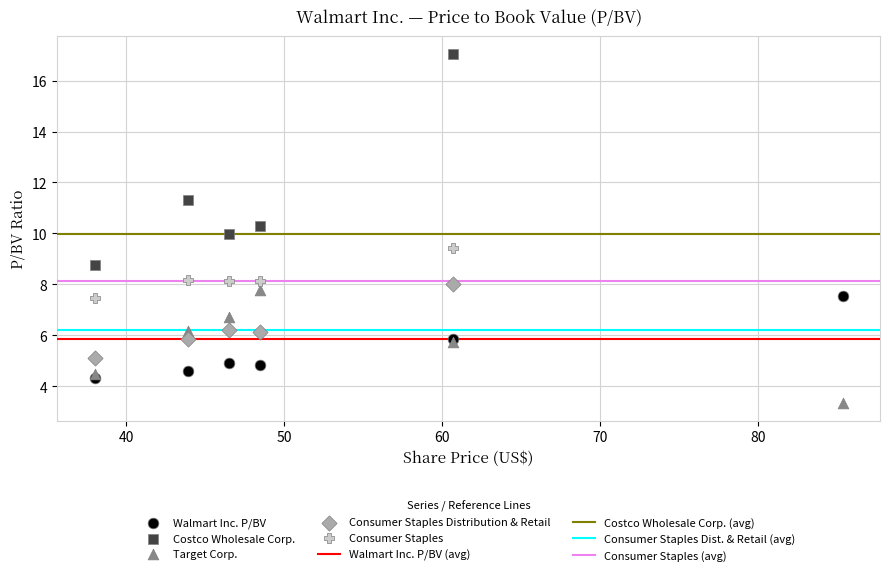

Which series has the largest Y range (max minus min)?

Costco Wholesale Corp.